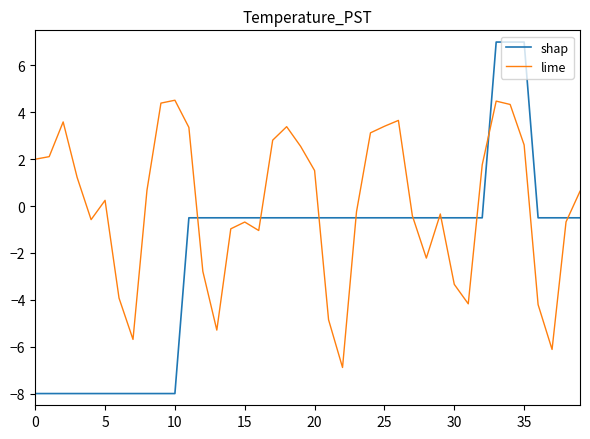

True or false: shap and lime cross at least once.

True